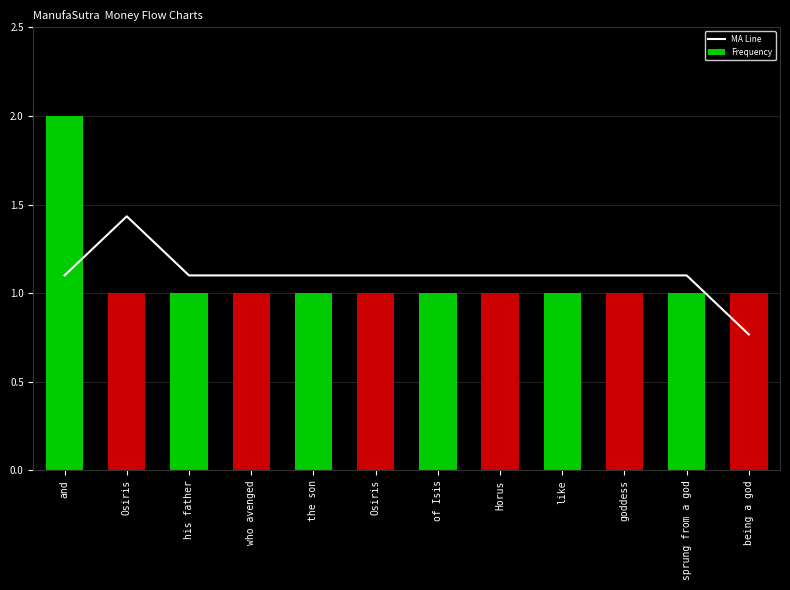

Which series has the largest range (max minus min)?

Frequency